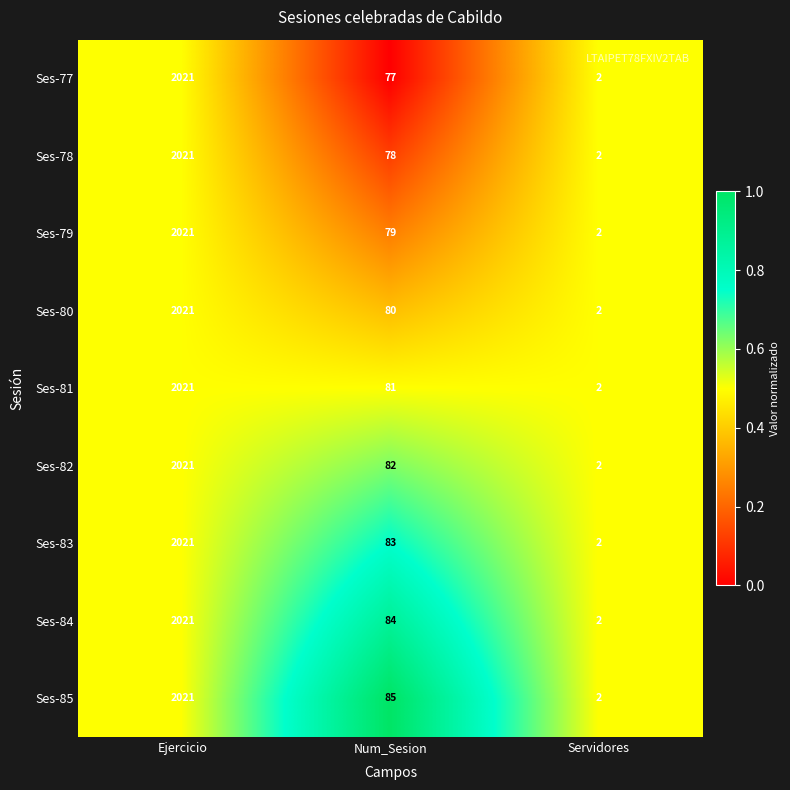

At which label does Ses-82 first exceed 82?

Ejercicio